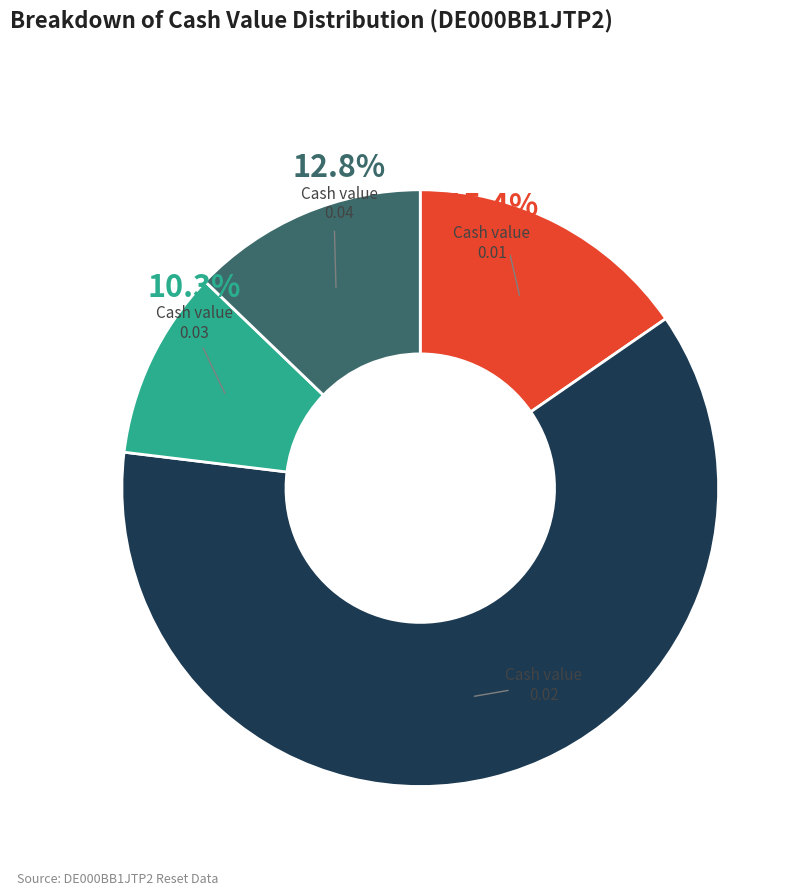

Combined, do 0.01 and 0.02 account for over 50%?

Yes